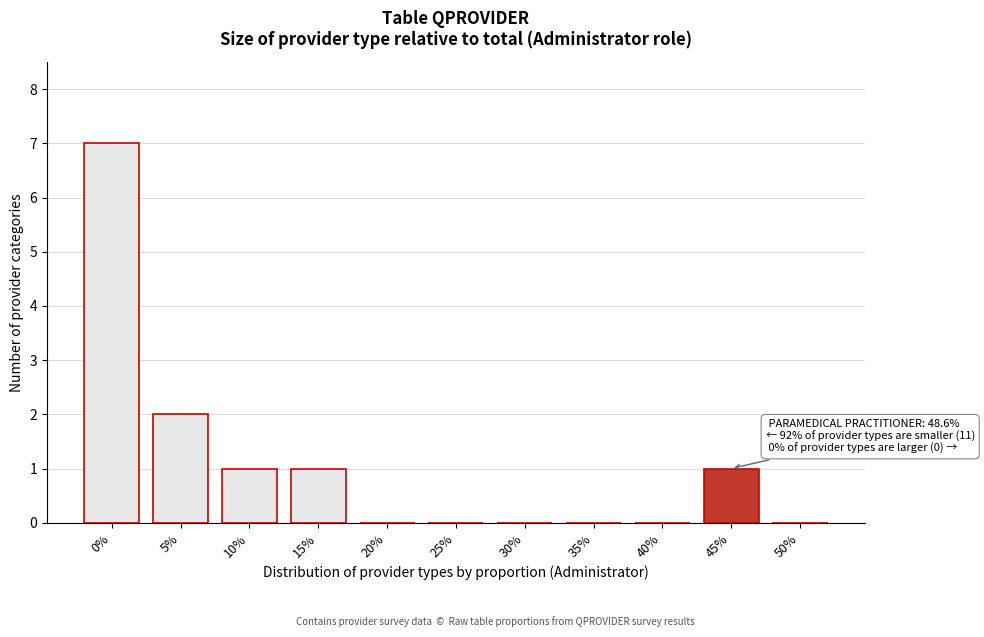

Reading left to right, list all the values displayed in this chart.

0%=7	5%=2	10%=1	15%=1	20%=0	25%=0	30%=0	35%=0	40%=0	45%=1	50%=0